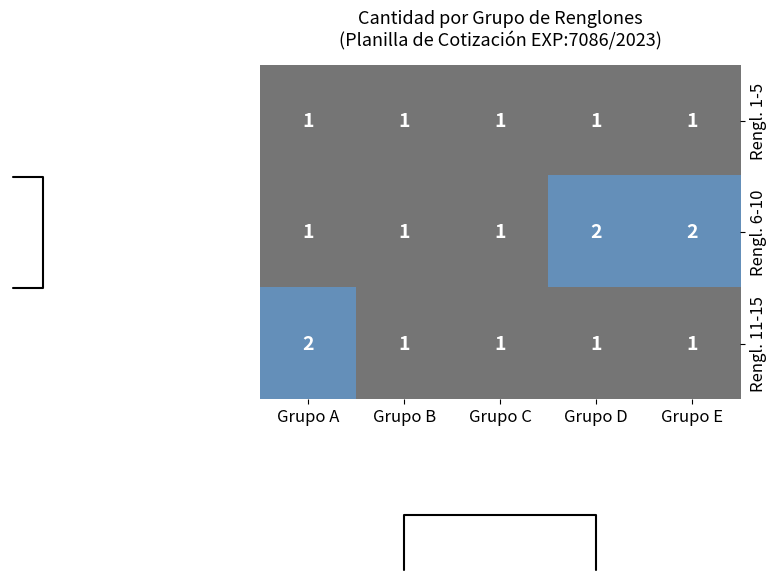

The value of Rengl. 6-10 at Grupo D is 2. True or false?

True